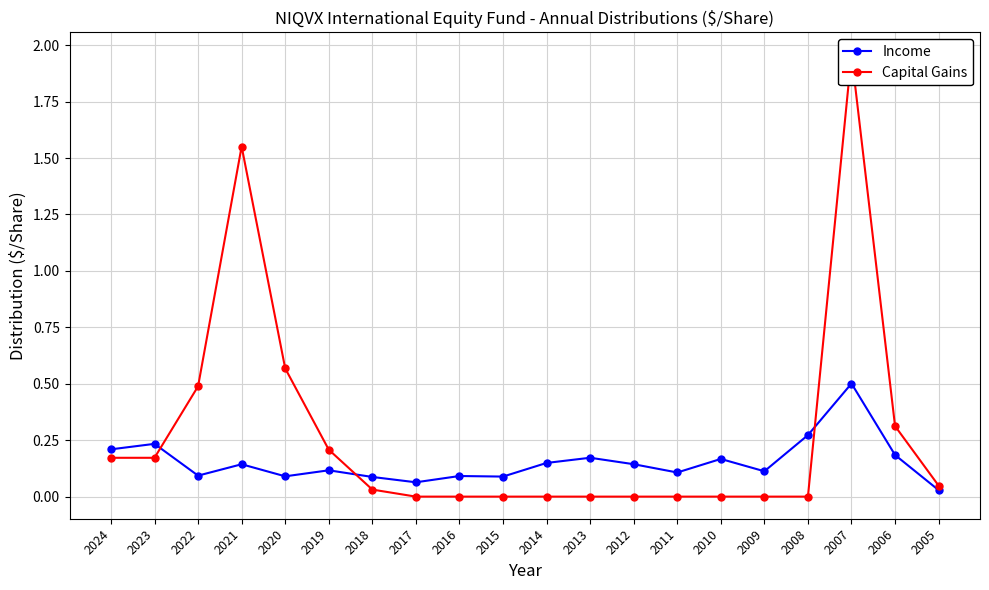

Is the value of Income at 2013 greater than the value of Capital Gains at 2008?

Yes